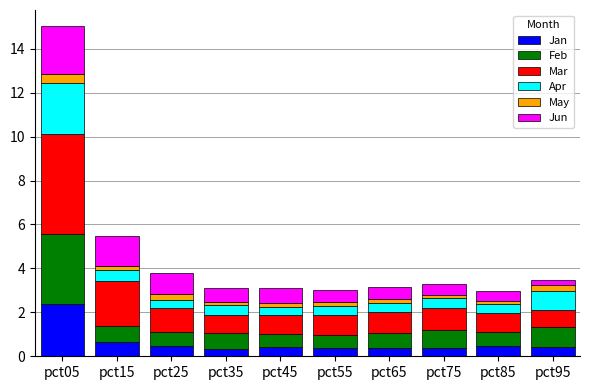

At which category is the sum across all series the highest?

pct05